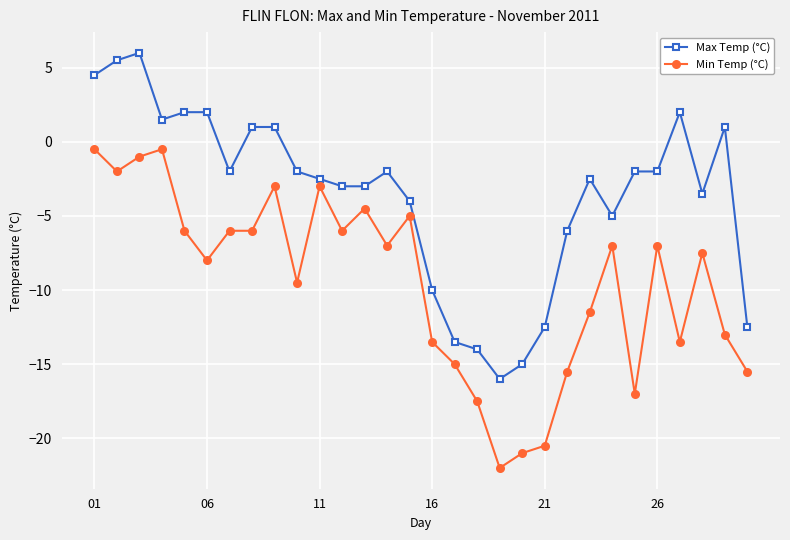

What are all the series names shown in the legend?

Max Temp (°C), Min Temp (°C)